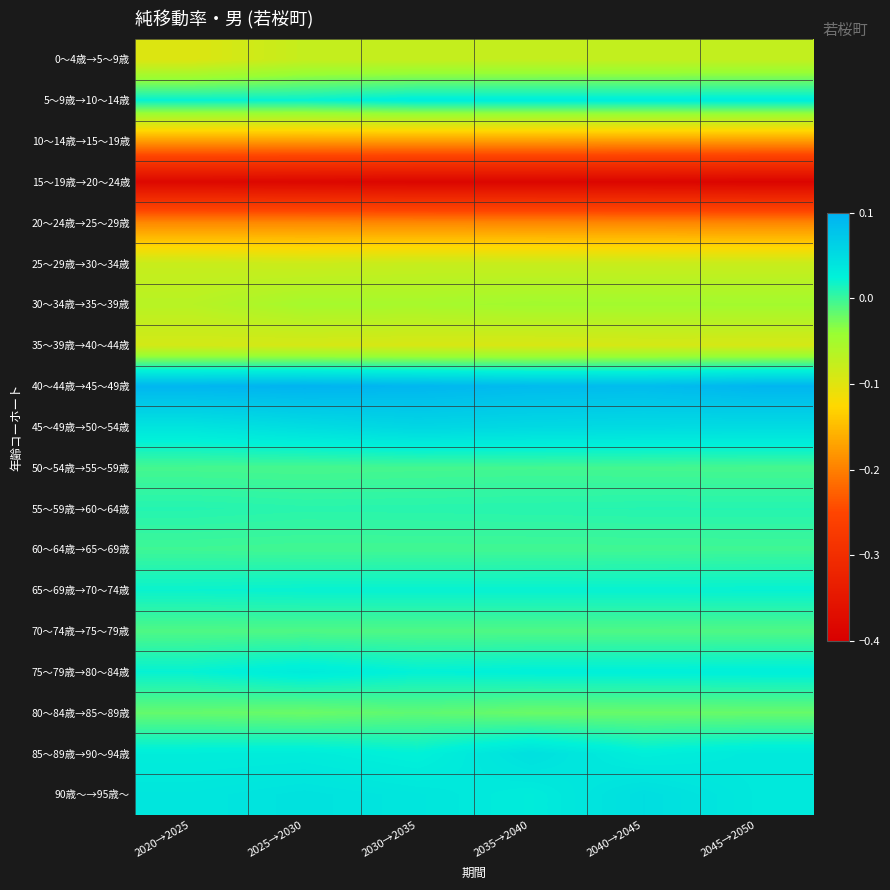

What is the smallest value displayed?

-0.4